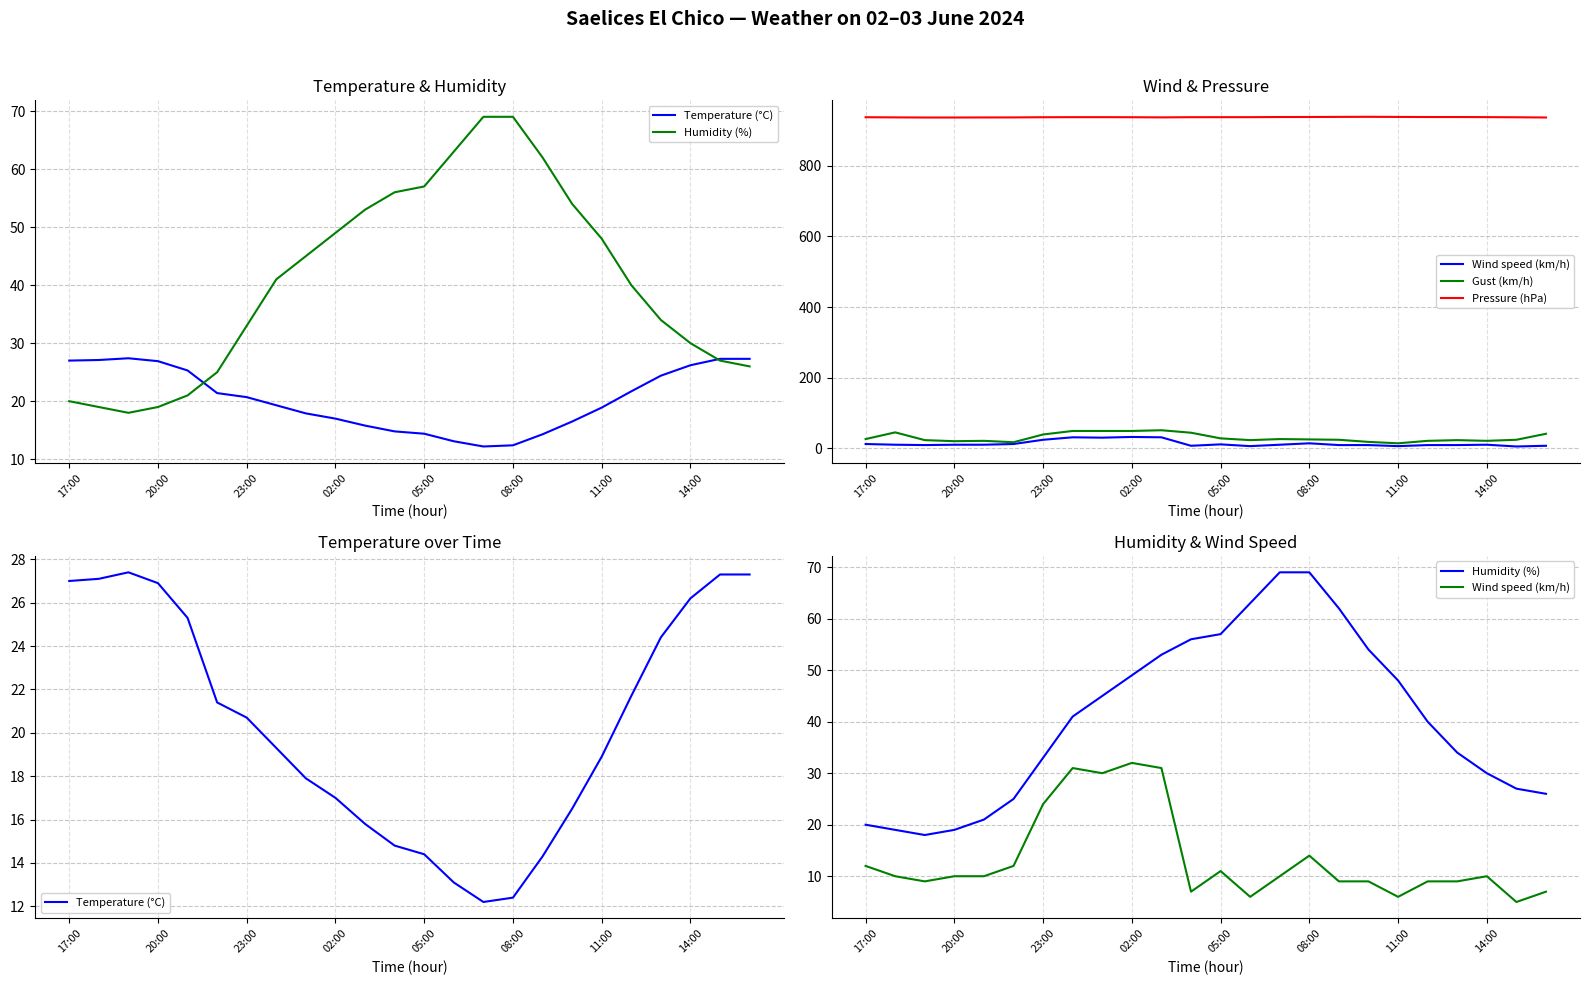

What is the value of the Pressure (hPa) point at the 7th from the left?

937.9